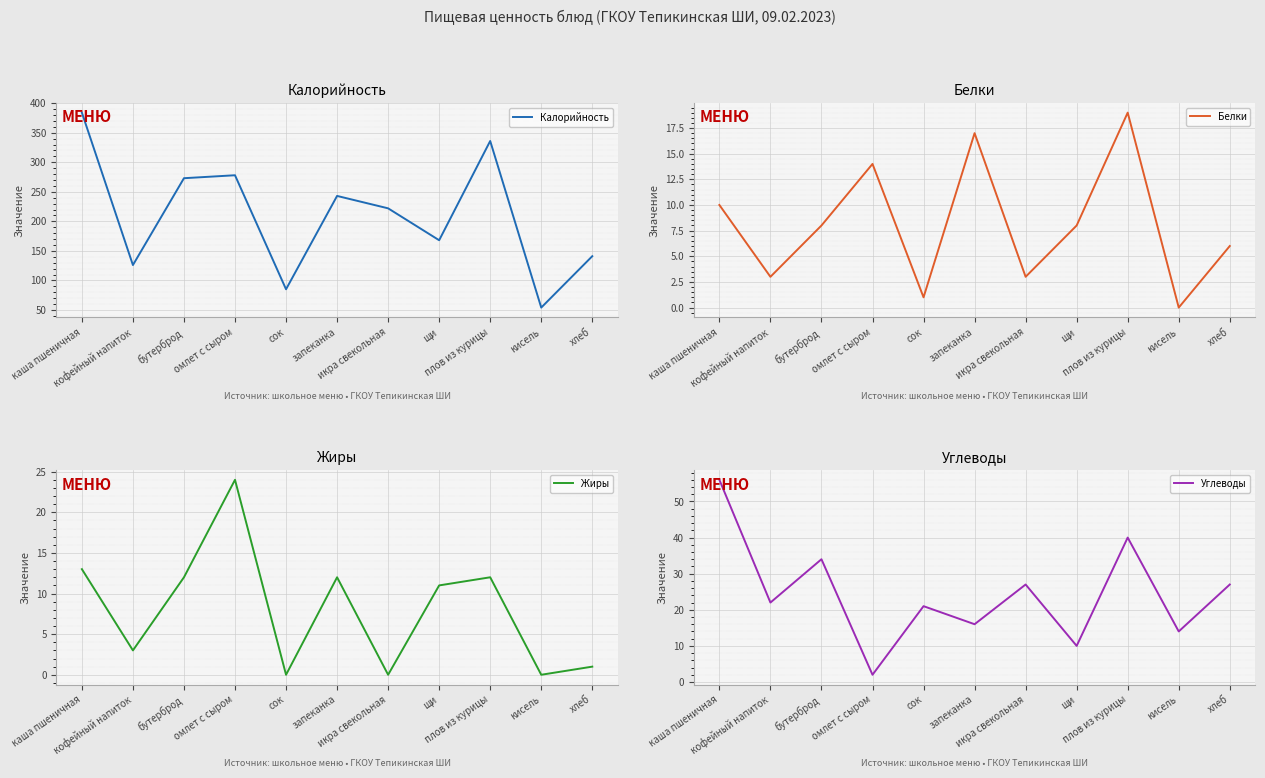

Reading left to right, list all the values displayed in this chart.

Калорийность: 384	126	273	278	85	243	222	168	336	54	141
Белки: 10	3	8	14	1	17	3	8	19	0	6
Жиры: 13	3	12	24	0	12	0	11	12	0	1
Углеводы: 56	22	34	2	21	16	27	10	40	14	27